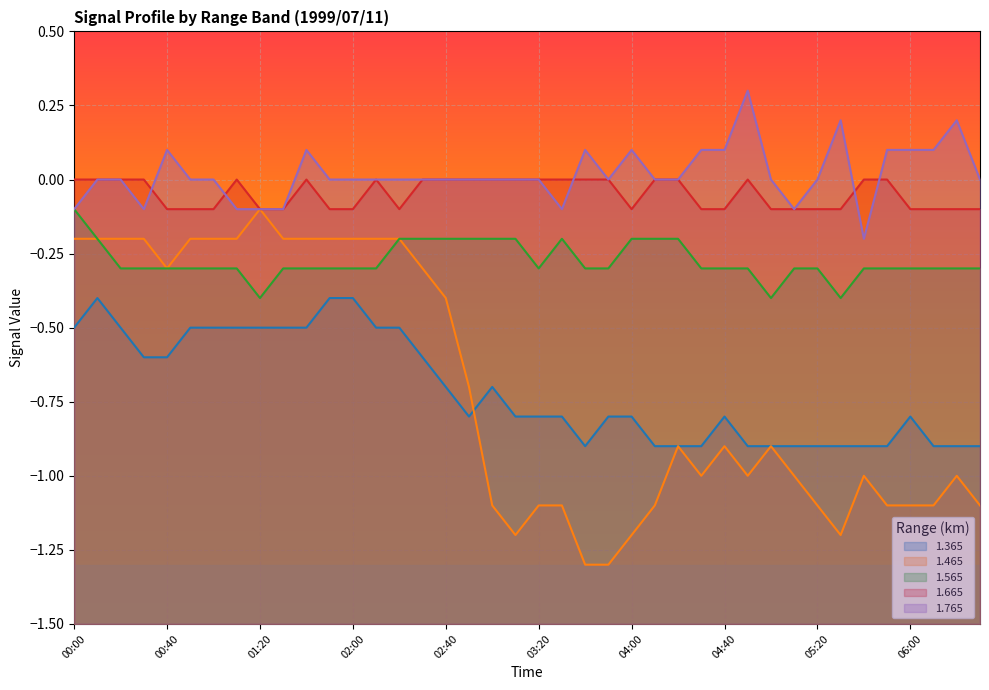

What is the label of the 20th point from the left?

03:10